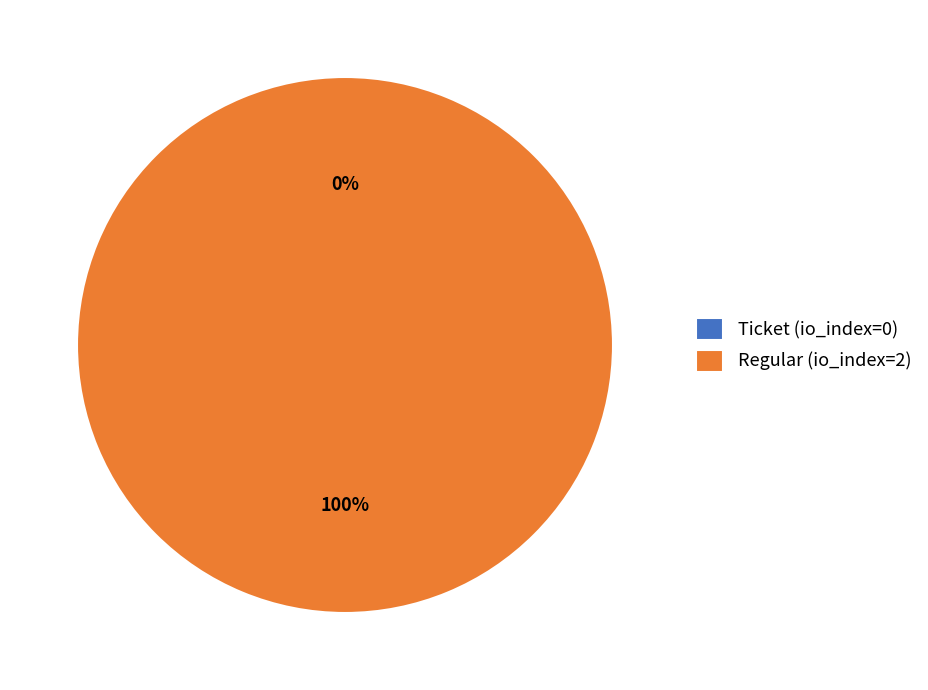

Which category has the smallest portion of the pie?

Ticket (io_index=0)